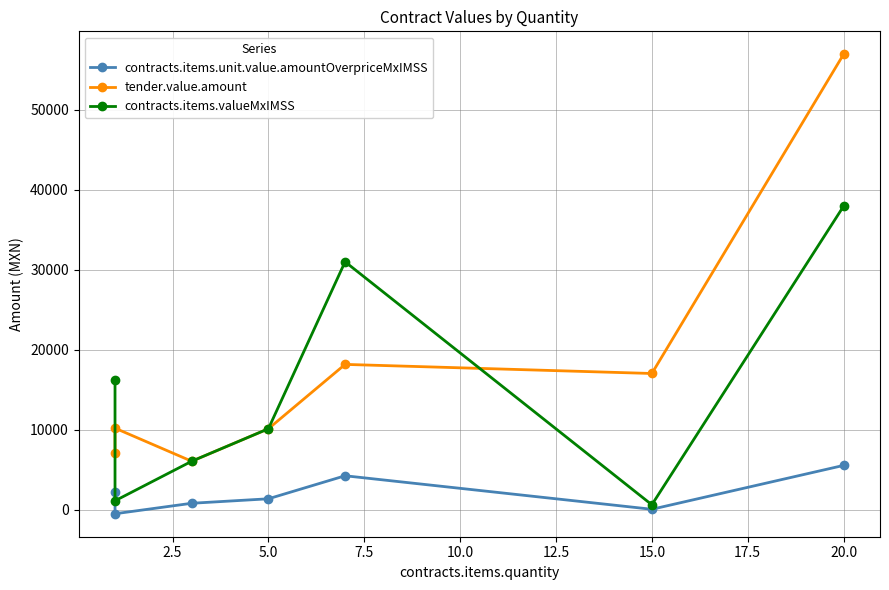

In tender.value.amount, how many points are lower than both neighbors (excluding endpoints)?

2